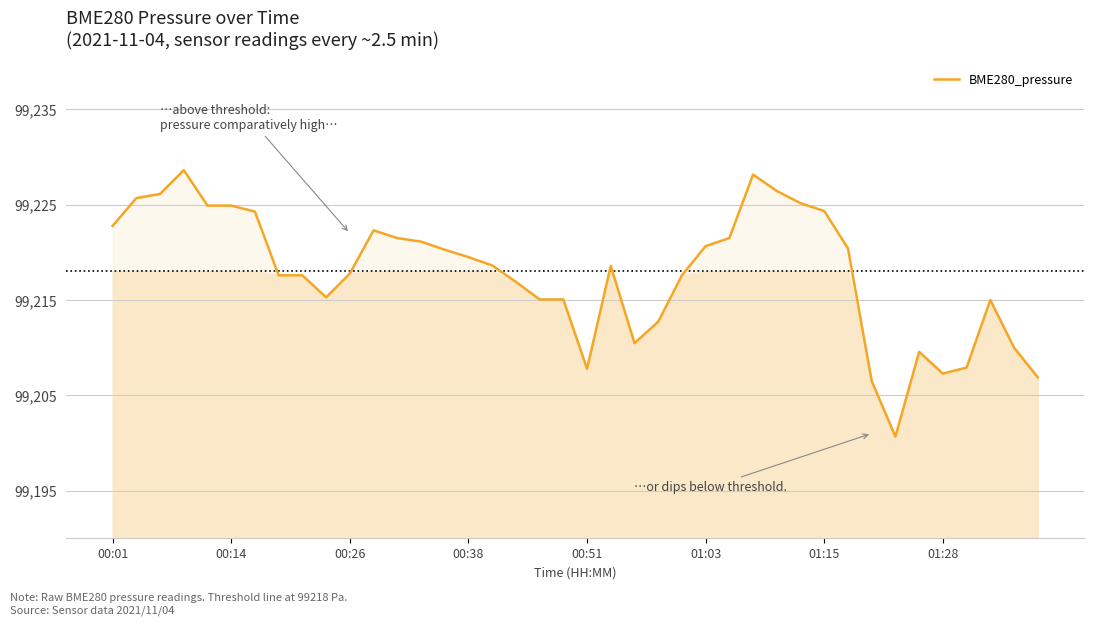

What is the difference between the maximum and minimum values?

28.0